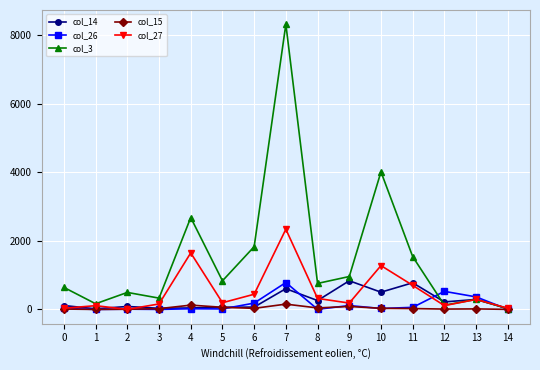

How many lines are shown in the chart?

5